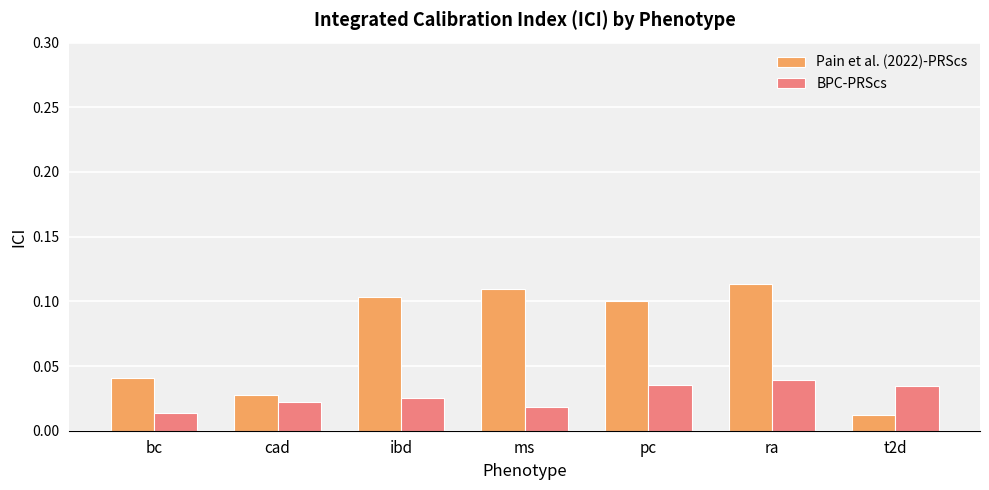

True or false: Pain et al. (2022)-PRScs has a value of 0.1 at ra.

True